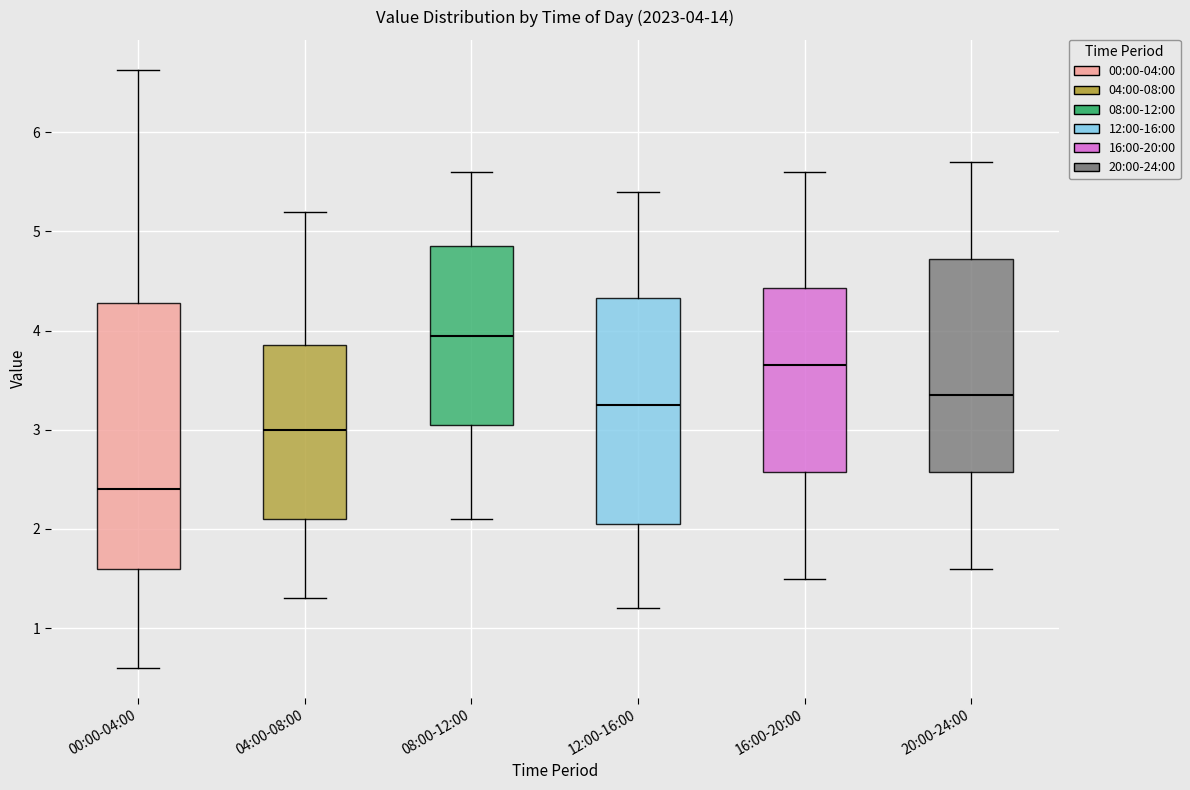

Comparing the boxes themselves (not the whiskers), which one is the tallest?

00:00-04:00